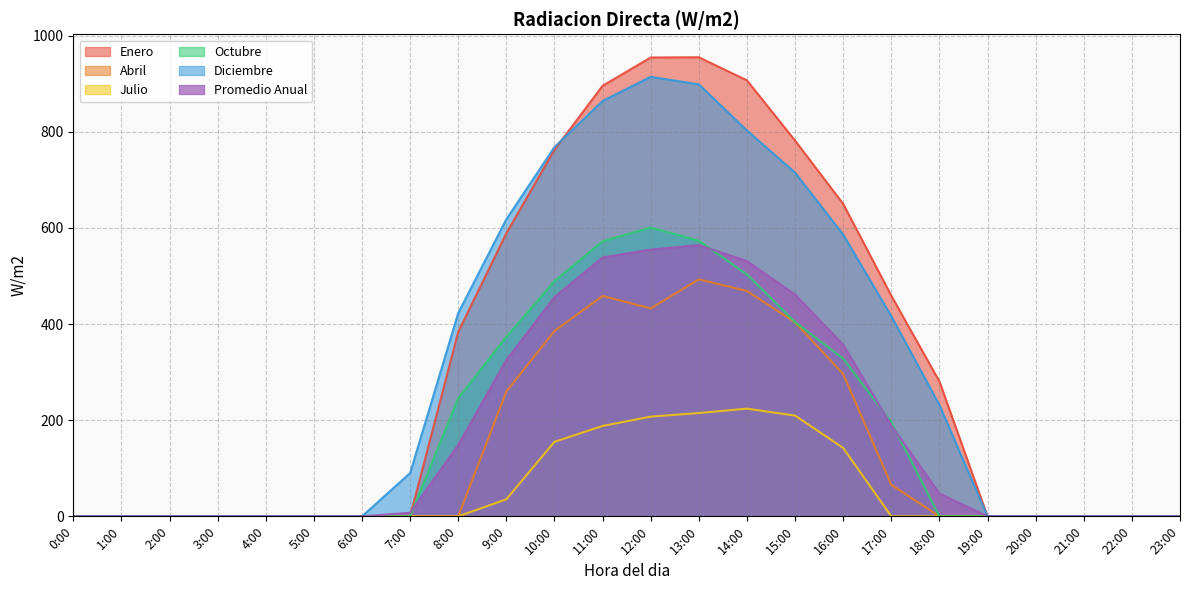

Does the chart have visible grid lines?

Yes